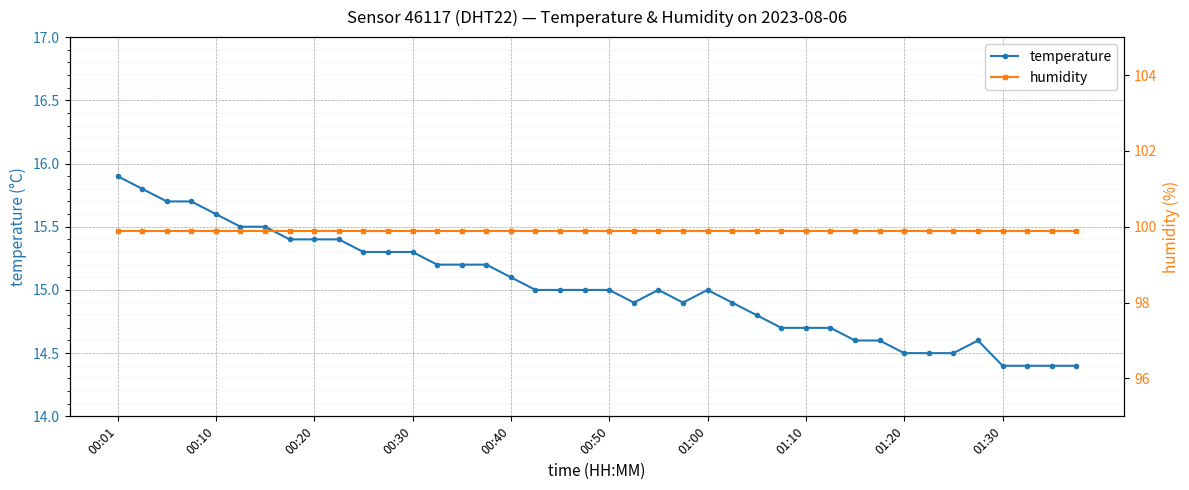

Which series has the widest spread of values?

temperature